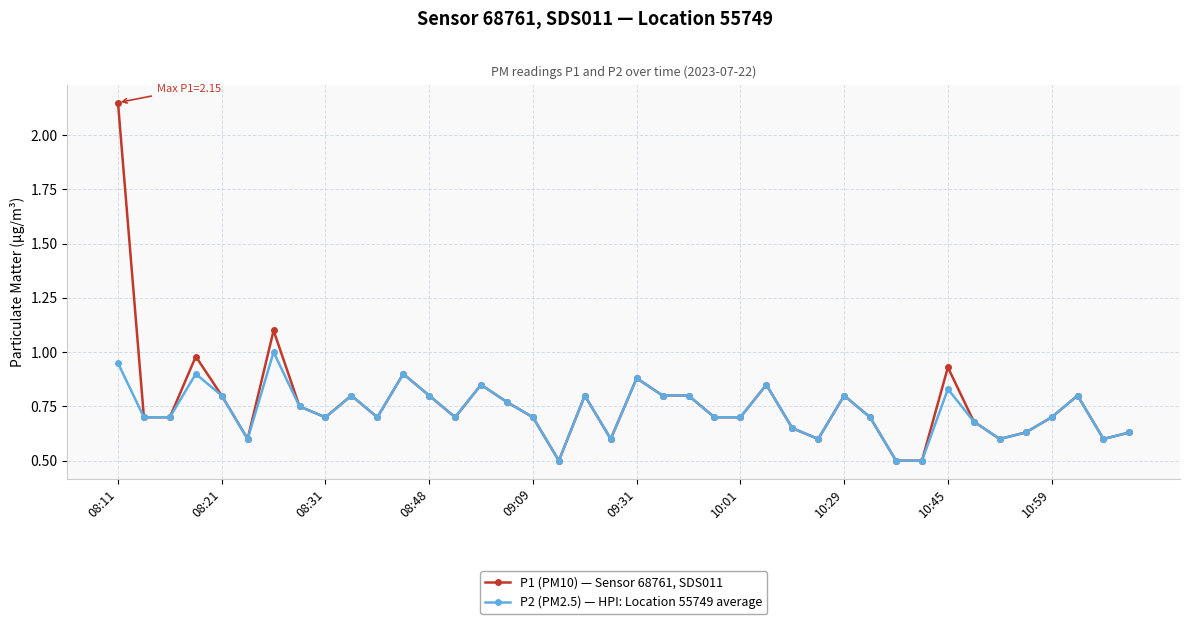

Rank the series by their maximum value, from highest to lowest.

P1 (PM10) — Sensor 68761, SDS011, P2 (PM2.5) — HPI: Location 55749 average